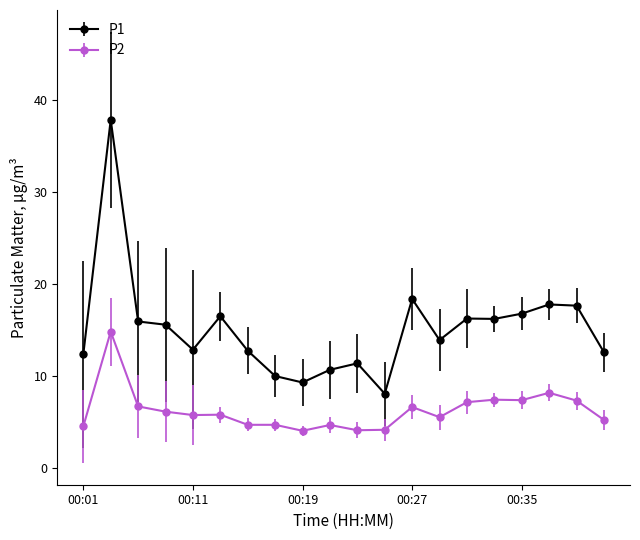

Which series has the largest total across all categories?

P1